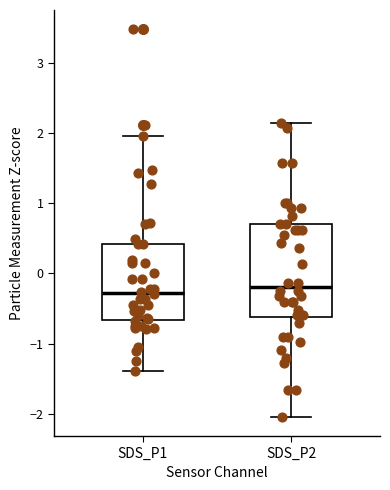

Reading left to right, read every box against the y-axis: the position of its median line, the range the box covers, and the ends of its whiskers. The values are not printed on the chart, so give them approximately, as read against the axis.

SDS_P1: median -0.3, box -0.7 to 0.4, whiskers -1.4 to 2.0
SDS_P2: median -0.2, box -0.6 to 0.7, whiskers -2.0 to 2.1